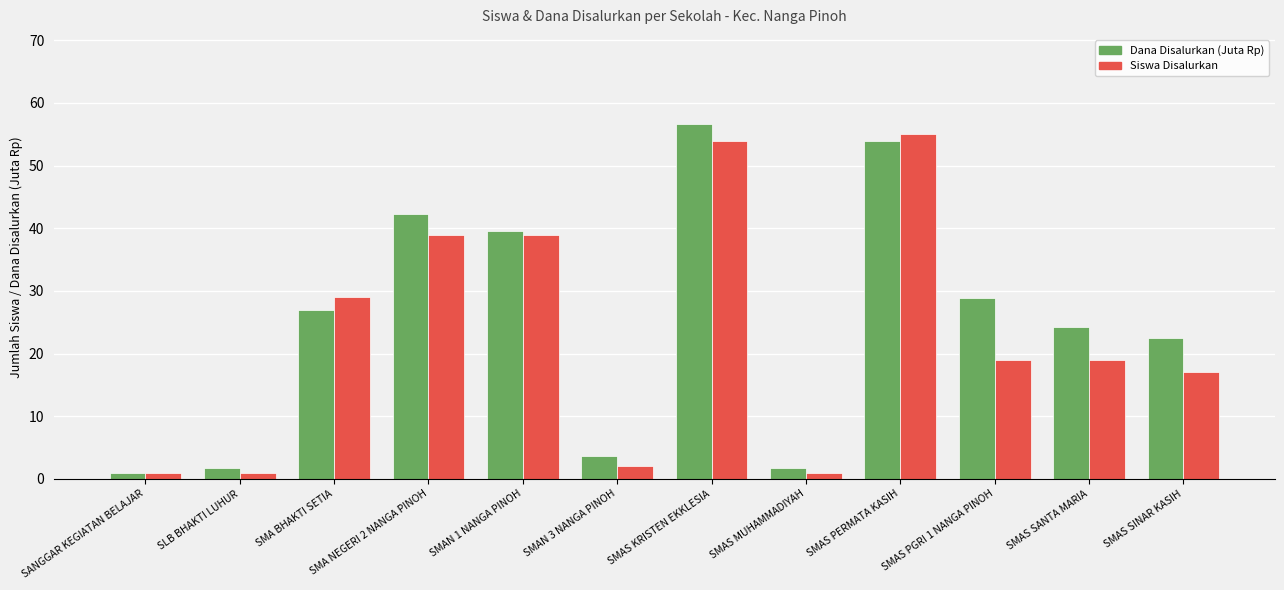

How many distinct data groups are displayed?

2